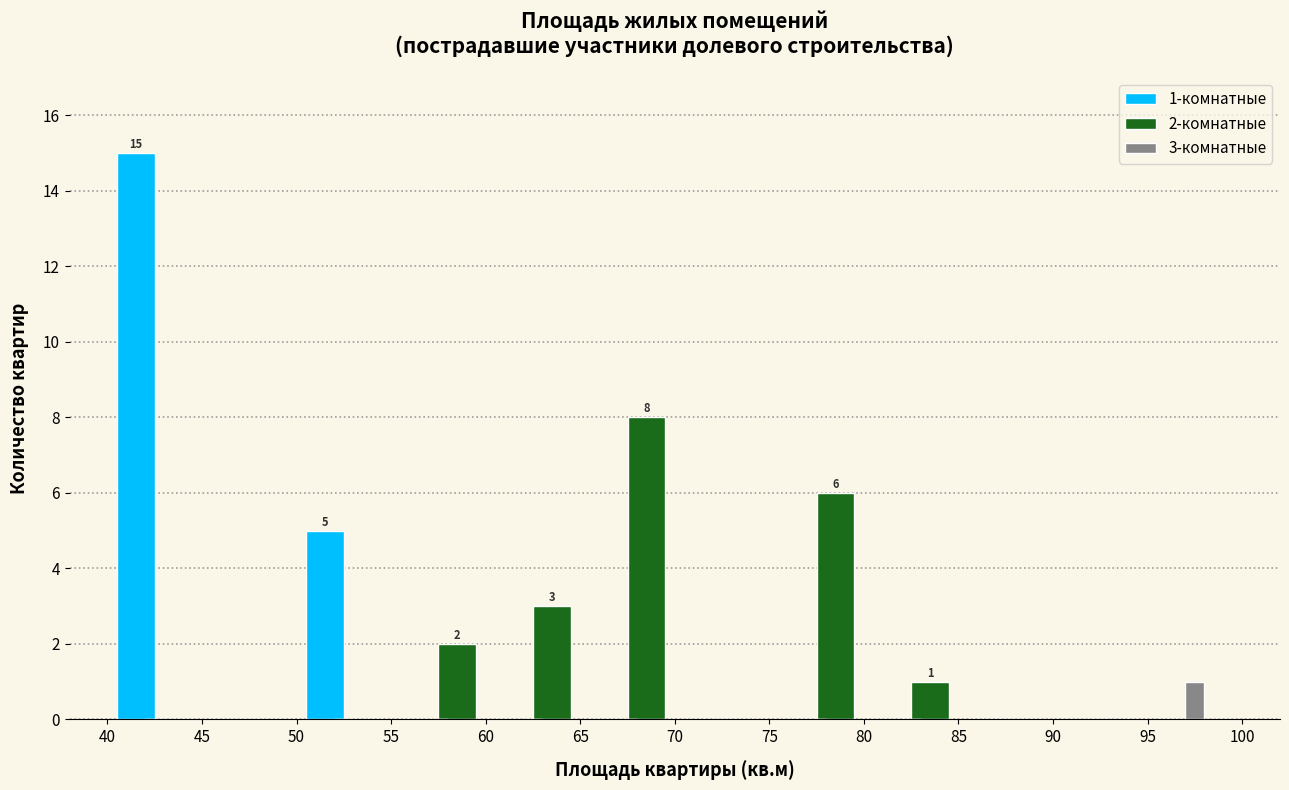

In the 3-комнатные series, which range on the x-axis has the tallest bar?

95 to 100